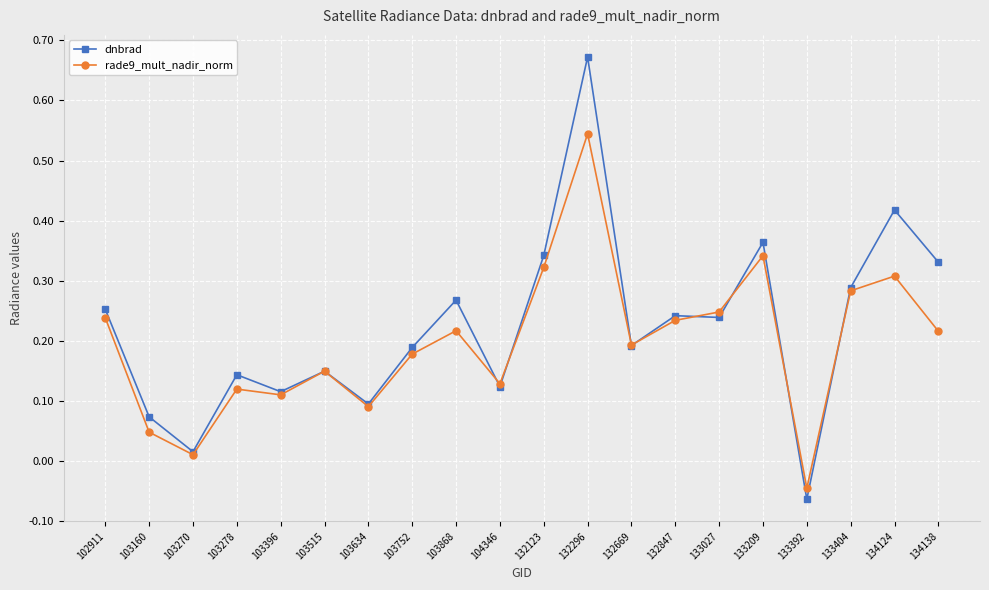

Where does the dnbrad series first go above 0?

102911